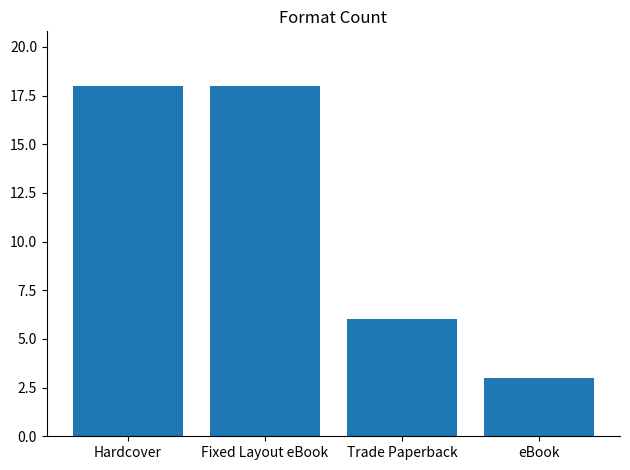

True or false: the data shows 18 at Hardcover.

True